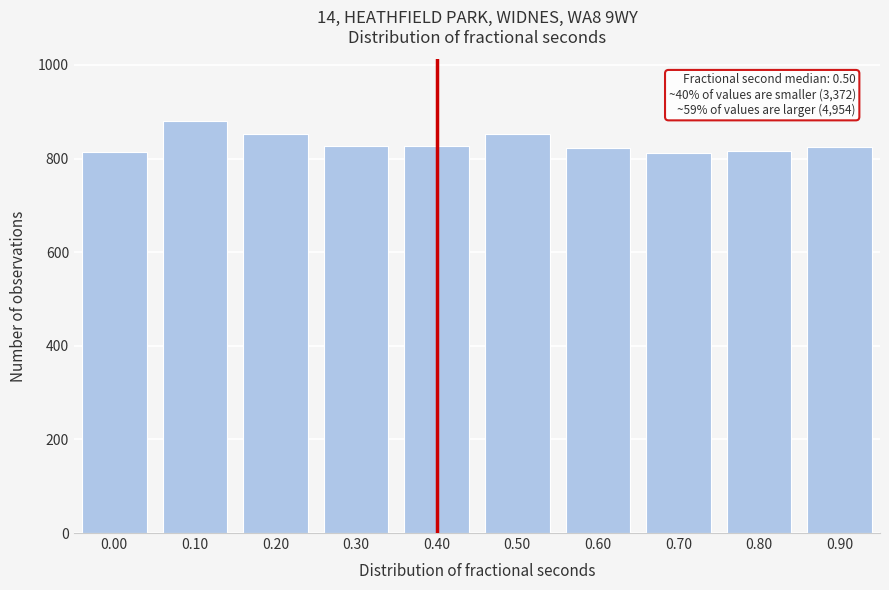

What is the value of the 4th bar from the left?

827